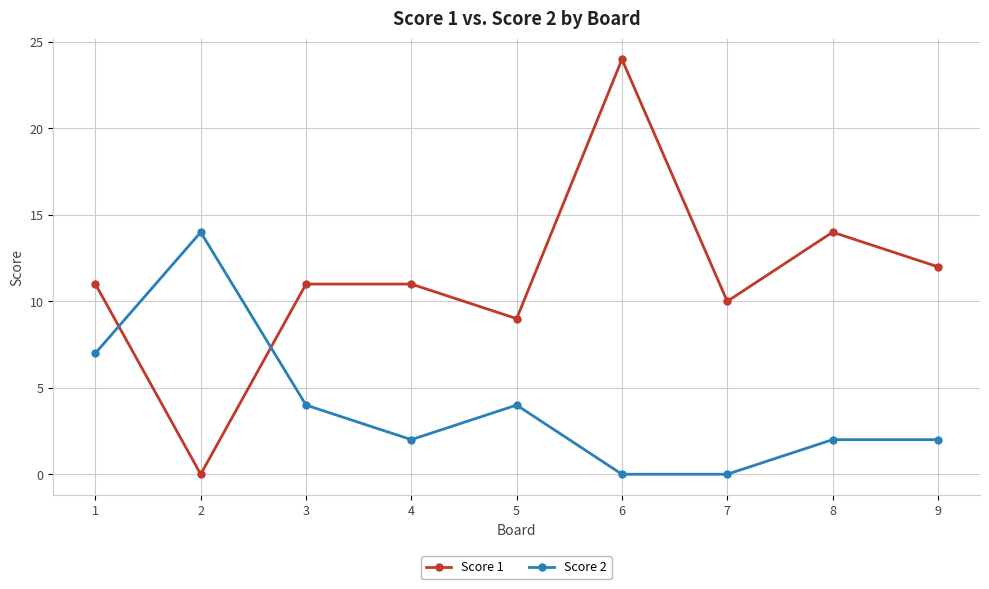

Reading left to right, transcribe all the data shown in this chart.

Score 1: 1=11	2=0	3=11	4=11	5=9	6=24	7=10	8=14	9=12
Score 2: 1=7	2=14	3=4	4=2	5=4	6=0	7=0	8=2	9=2